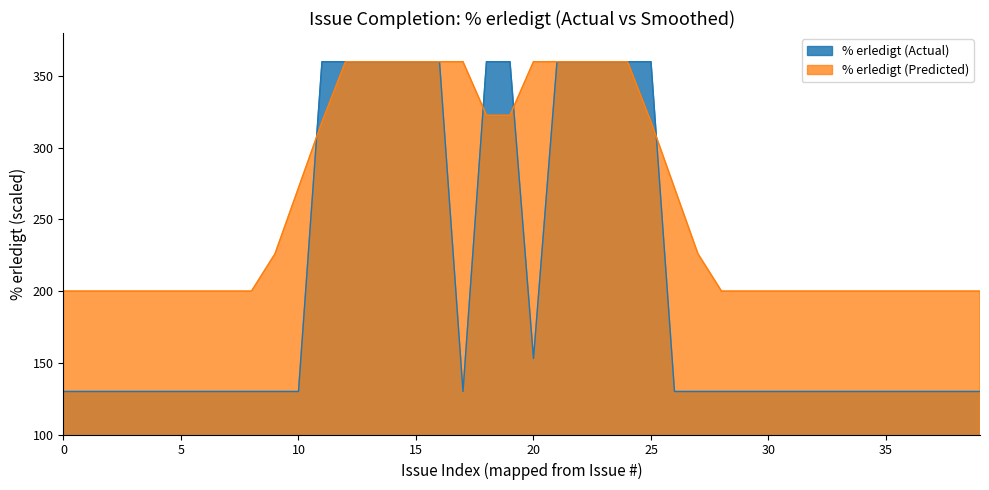

What is the label of the 2nd point from the right?

479